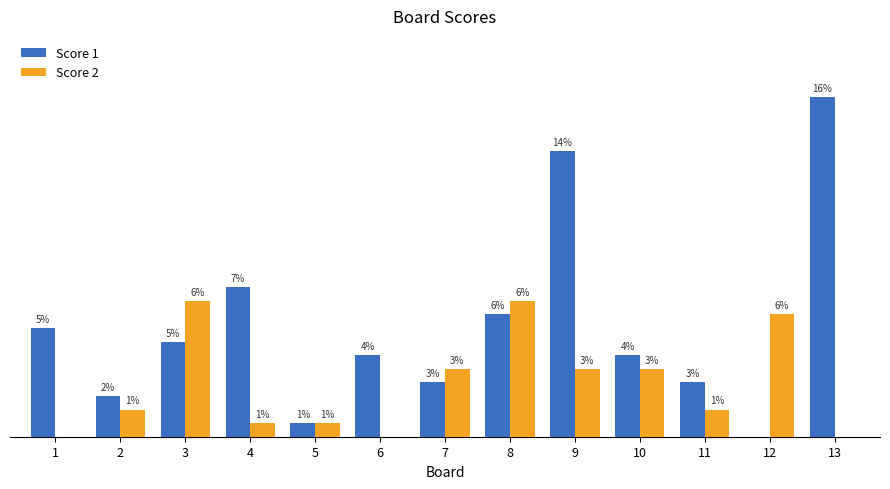

Which series changed the most between 4 and 12?

Score 1